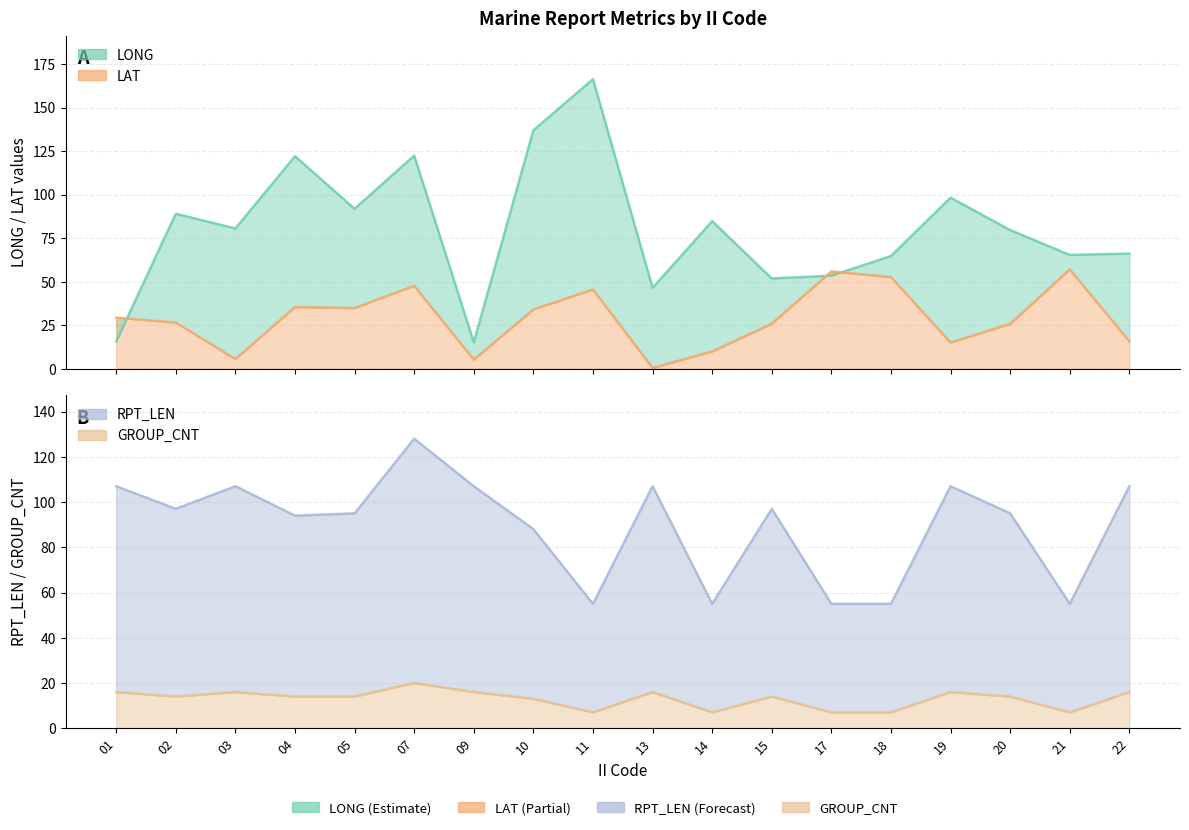

Reading left to right, list all the values displayed in this chart.

LONG: 01=15.6	02=89.0	03=80.5	04=122.0	05=91.8	07=122.4	09=15.1	10=136.9	11=166.3	13=46.4	14=84.7	15=51.8	17=53.4	18=64.7	19=98.2	20=79.6	21=65.3	22=66.1
LAT: 01=29.3	02=26.5	03=5.5	04=35.4	05=34.8	07=47.6	09=5.2	10=34.0	11=45.5	13=0.4	14=9.9	15=25.8	17=55.9	18=52.6	19=15.0	20=25.7	21=57.0	22=15.7
RPT_LEN: 01=107.0	02=97.0	03=107.0	04=94.0	05=95.0	07=128.0	09=107.0	10=88.0	11=55.0	13=107.0	14=55.0	15=97.0	17=55.0	18=55.0	19=107.0	20=95.0	21=55.0	22=107.0
GROUP_CNT: 01=16.0	02=14.0	03=16.0	04=14.0	05=14.0	07=20.0	09=16.0	10=13.0	11=7.0	13=16.0	14=7.0	15=14.0	17=7.0	18=7.0	19=16.0	20=14.0	21=7.0	22=16.0